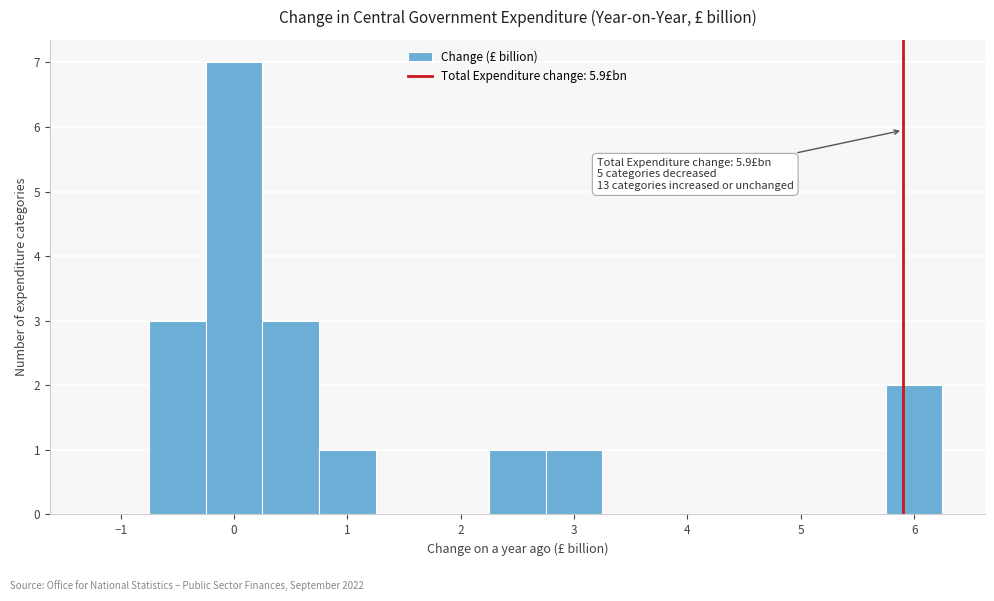

Over which range of the x-axis is the bar tallest?

-0.25 to 0.25